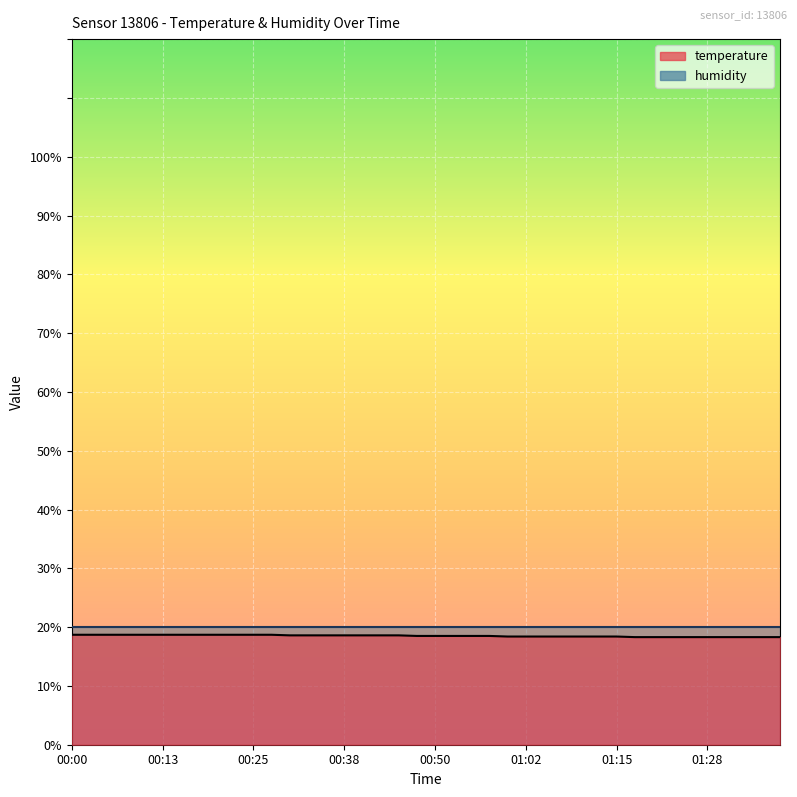

What is the label of the 29th point from the right?

00:28